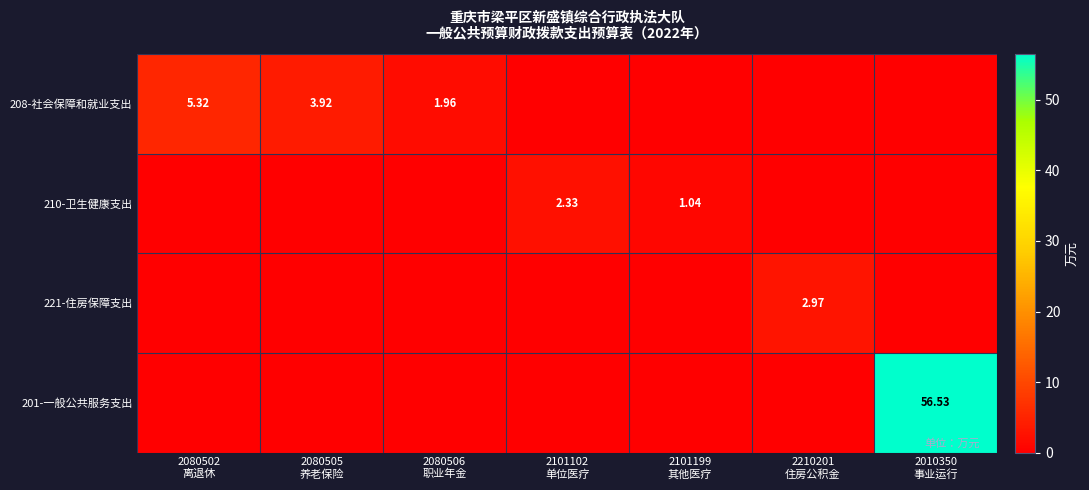

Is it true that 210-卫生健康支出 equals 2.3 at 2101102 单位医疗?

True